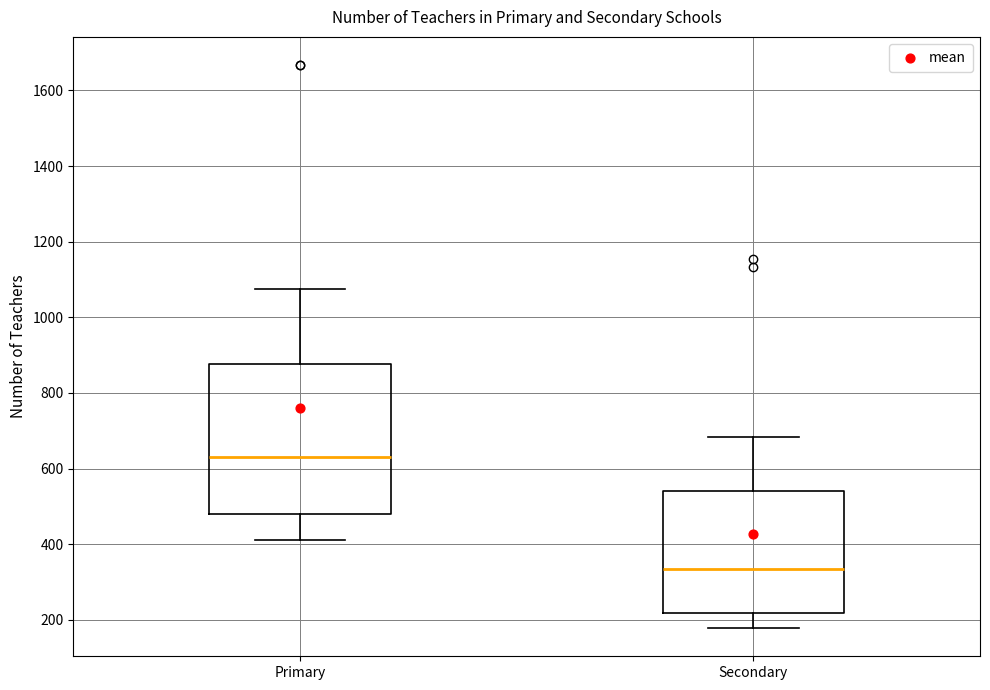

Which box is the tallest, from its lower edge to its upper edge?

Primary